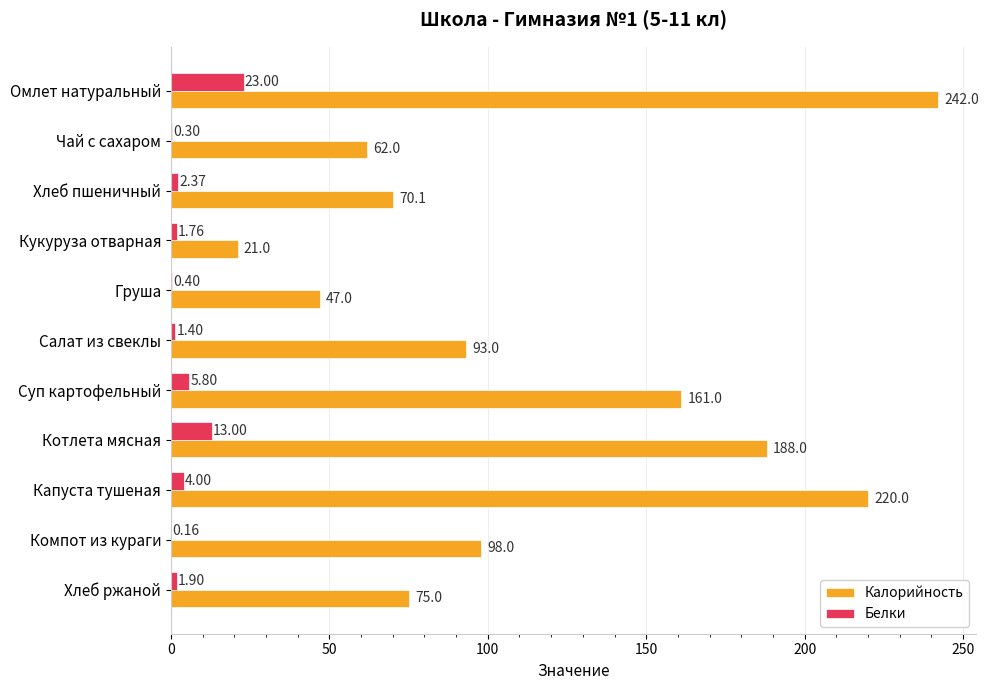

At which label does Калорийность reach its peak?

Омлет натуральный